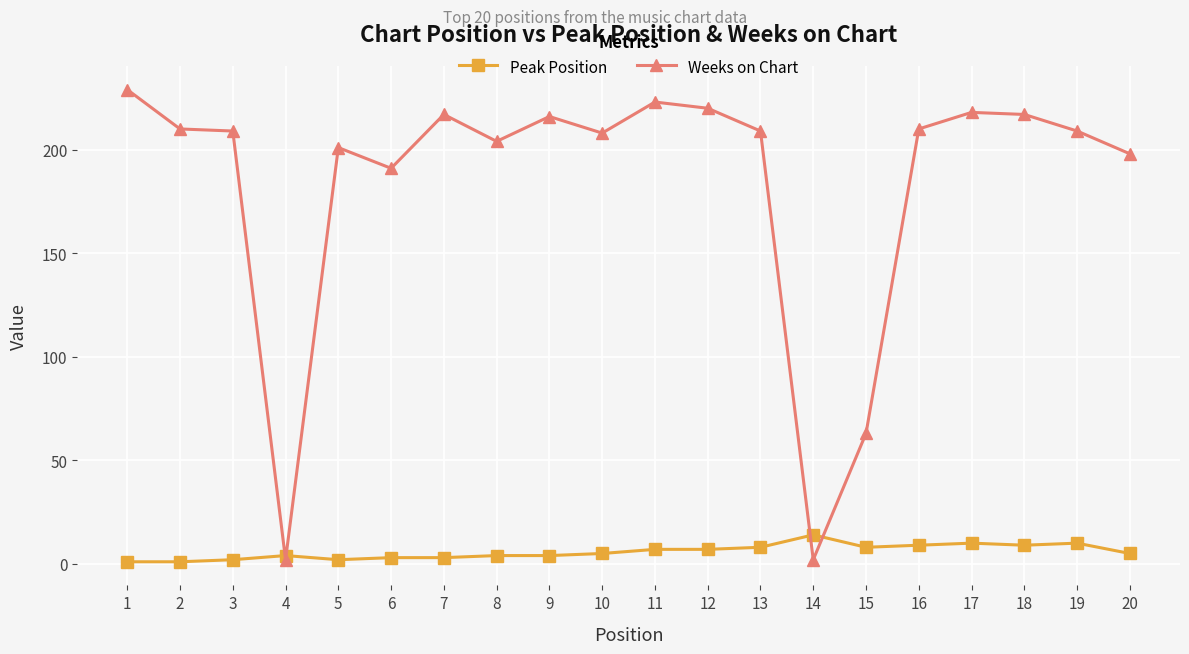

Which series has the largest range (max minus min)?

Weeks on Chart